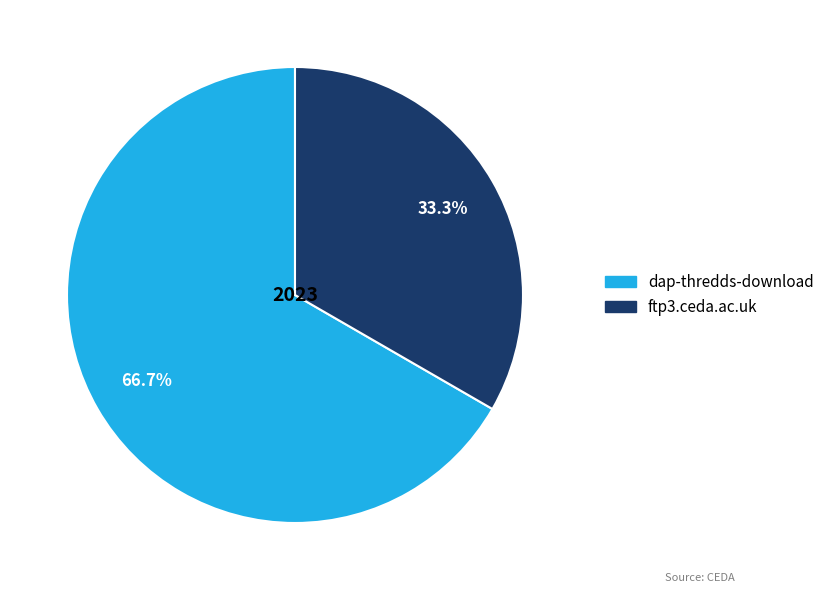

To the nearest percent, what portion does dap-thredds-download represent?

67%